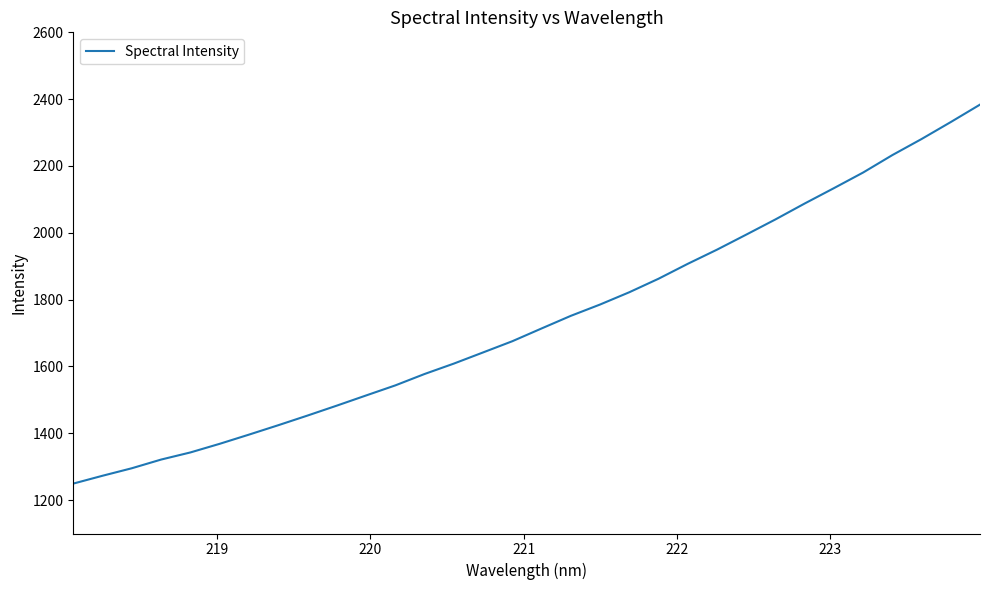

What is the smallest value displayed?

1249.4